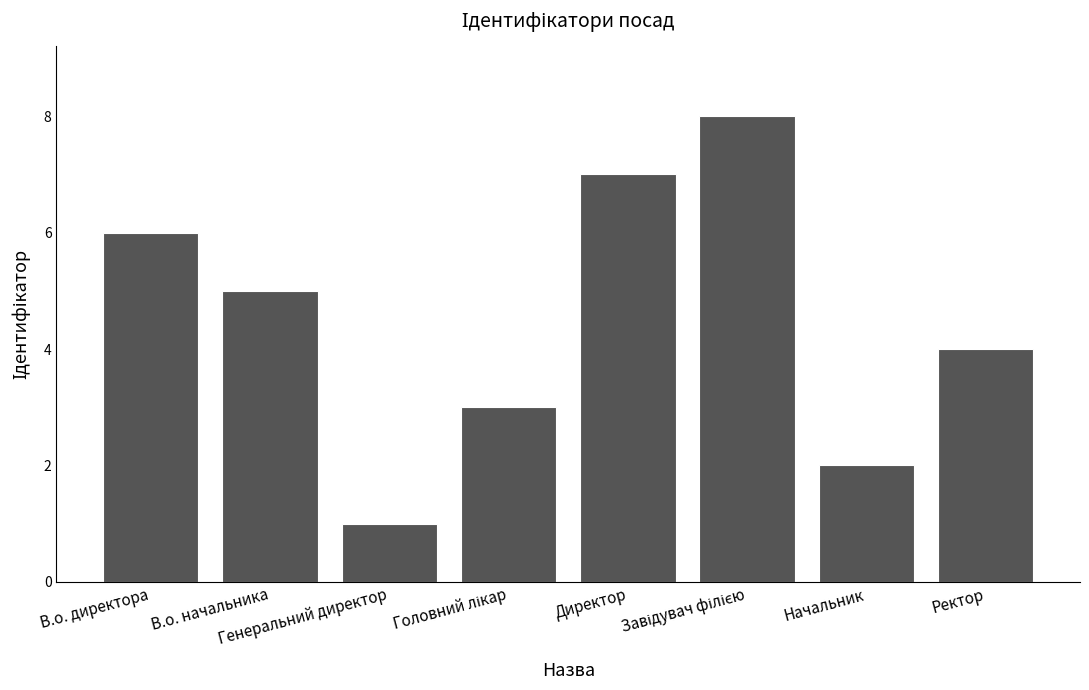

Which has a higher value, В.о. начальника or Начальник?

В.о. начальника